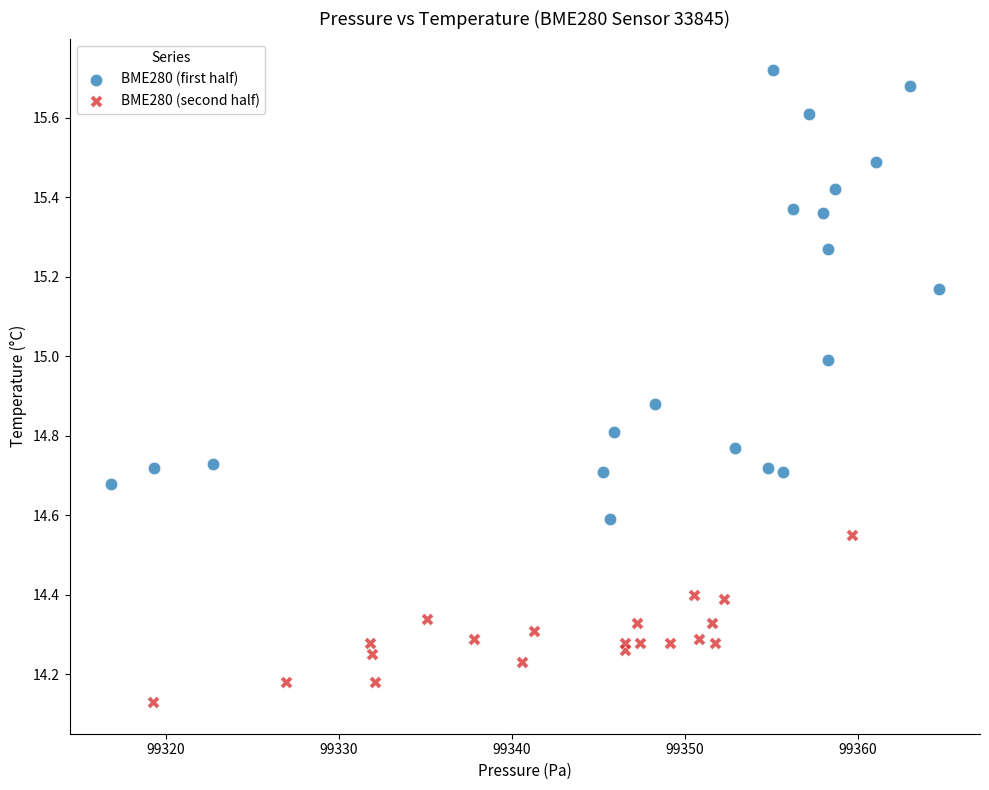

What are all the series names shown in the legend?

BME280 (first half), BME280 (second half)